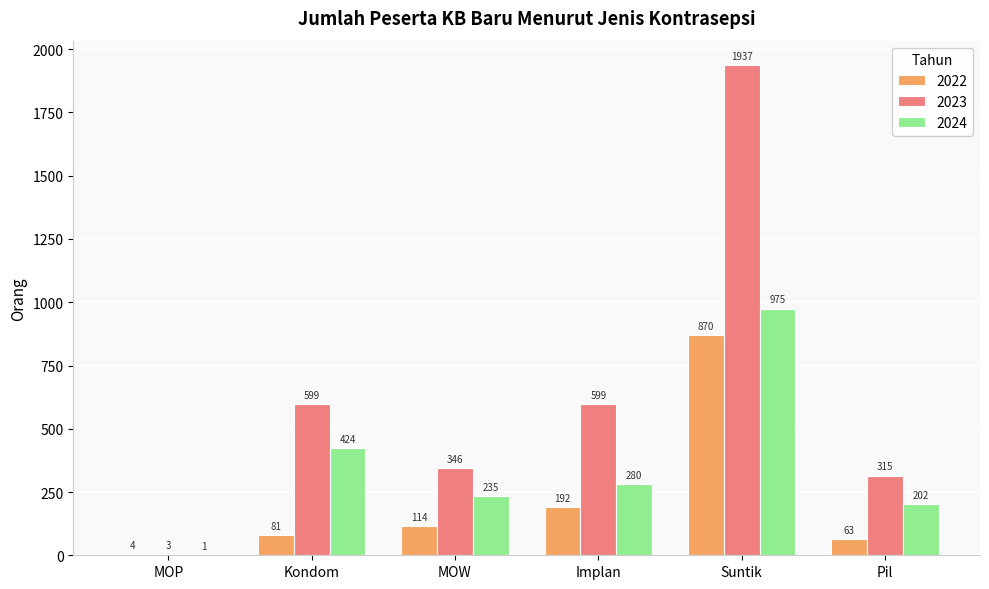

Which series changed the most between Kondom and Implan?

2024